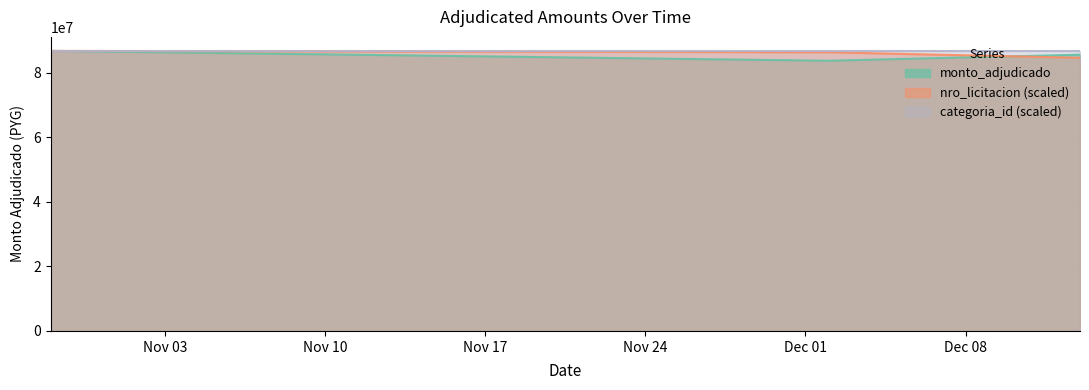

Which category has the lowest value in the monto_adjudicado series?

2010-12-02